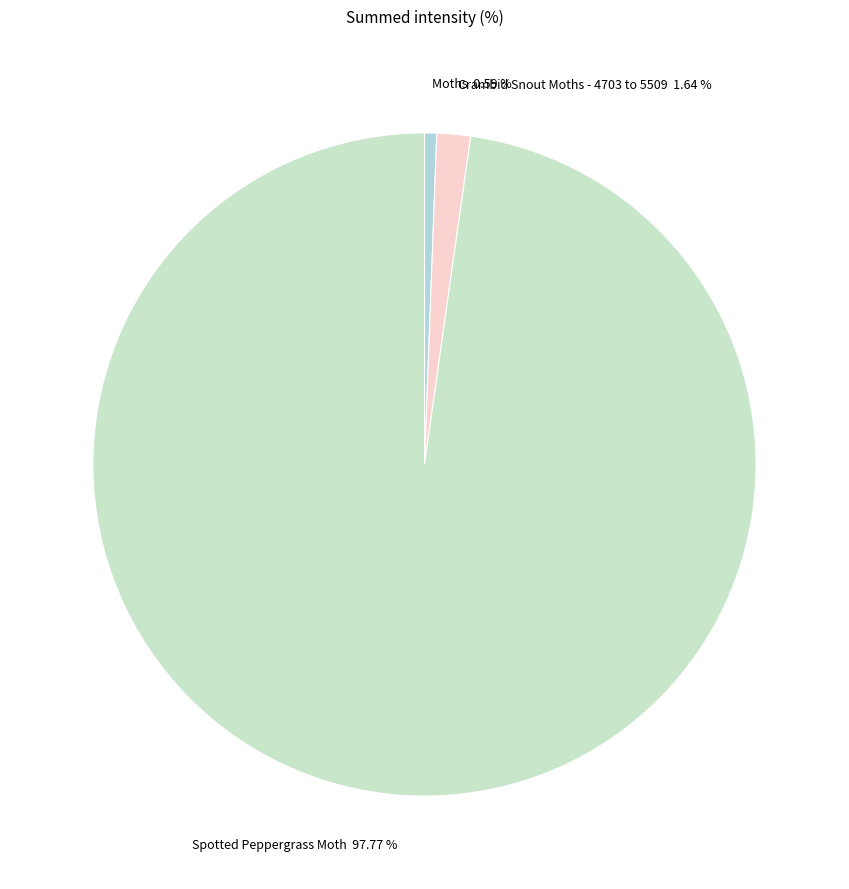

Which category has the smallest portion of the pie?

Moths